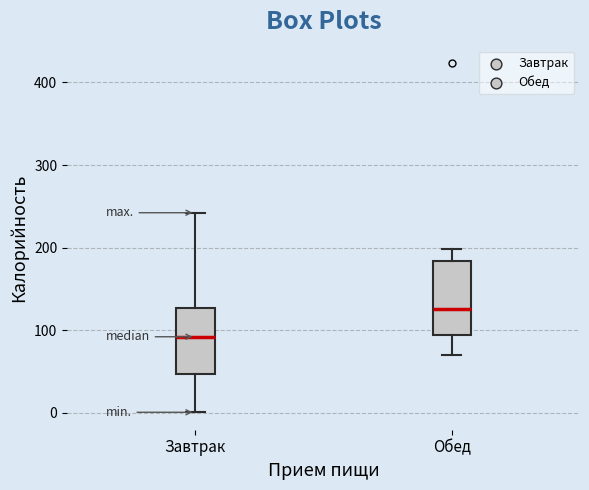

Where does the median line of the box for Завтрак sit on the y-axis? The values are not printed on the chart, so give them approximately, as read against the axis.

90